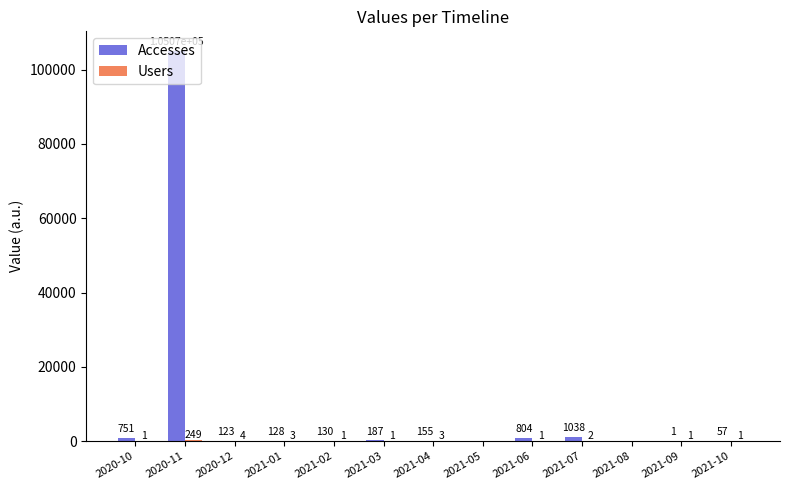

What is the sum of the Accesses values at 2020-11 and 2021-10?

105129